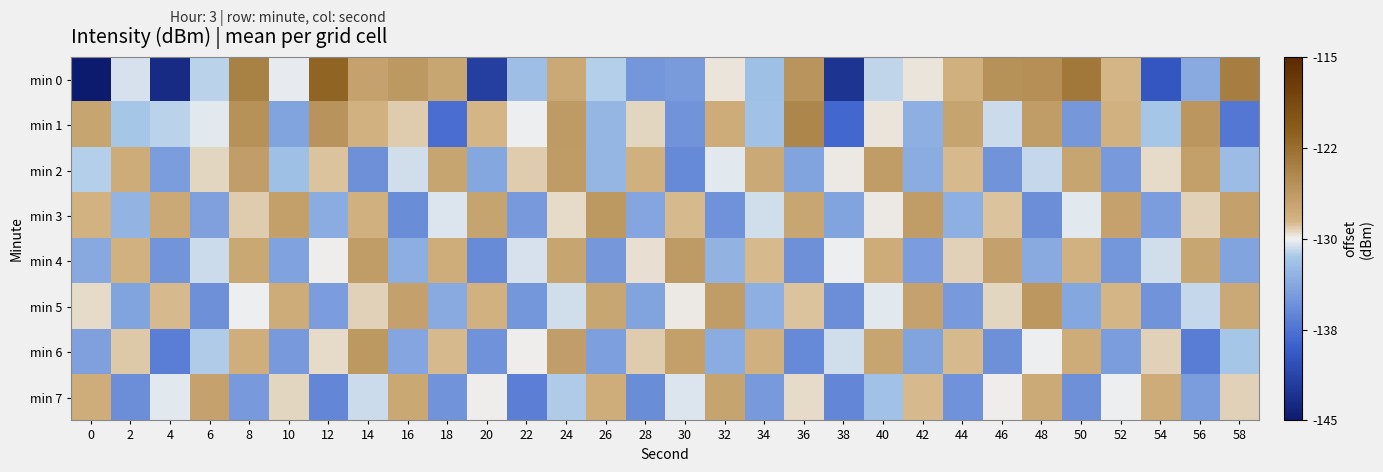

Reading left to right, what are all the values shown in this chart?

min 0: 0=-215.4	2=-130.5	4=-143.5	6=-131.1	8=-124.1	10=-130.2	12=-121.6	14=-127.0	16=-126.2	18=-127.3	20=-141.8	22=-132.2	24=-127.6	26=-131.3	28=-135.0	30=-134.6	32=-129.7	34=-132.0	36=-125.9	38=-142.7	40=-131.0	42=-129.7	44=-128.2	46=-125.5	48=-125.4	50=-123.4	52=-128.5	54=-139.7	56=-133.6	58=-123.8
min 1: 0=-127.2	2=-131.5	4=-131.1	6=-130.3	8=-125.5	10=-134.0	12=-125.7	14=-128.3	16=-129.1	18=-137.9	20=-128.5	22=-130.1	24=-126.3	26=-132.7	28=-129.4	30=-135.2	32=-127.8	34=-131.9	36=-124.6	38=-138.4	40=-129.7	42=-133.2	44=-127.1	46=-130.8	48=-126.5	50=-134.9	52=-128.3	54=-131.6	56=-125.9	58=-137.2
min 2: 0=-131.2	2=-127.8	4=-134.5	6=-129.3	8=-126.7	10=-132.1	12=-128.9	14=-135.4	16=-130.6	18=-127.3	20=-133.8	22=-129.1	24=-126.4	26=-132.7	28=-128.2	30=-135.9	32=-130.3	34=-127.6	36=-134.1	38=-129.8	40=-126.5	42=-133.4	44=-128.7	46=-135.2	48=-130.9	50=-127.2	52=-134.7	54=-129.5	56=-126.8	58=-132.3
min 3: 0=-128.4	2=-132.9	4=-127.6	6=-134.3	8=-129.1	10=-126.8	12=-133.5	14=-128.2	16=-135.7	18=-130.4	20=-127.1	22=-134.8	24=-129.5	26=-126.2	28=-133.9	30=-128.6	32=-135.3	34=-130.7	36=-127.4	38=-134.1	40=-129.8	42=-126.5	44=-133.2	46=-128.9	48=-135.6	50=-130.3	52=-127.0	54=-134.5	56=-129.2	58=-126.9
min 4: 0=-133.7	2=-128.3	4=-135.1	6=-130.8	8=-127.5	10=-134.2	12=-129.9	14=-126.6	16=-133.3	18=-128.0	20=-135.8	22=-130.5	24=-127.2	26=-134.9	28=-129.6	30=-126.3	32=-133.0	34=-128.7	36=-135.4	38=-130.1	40=-127.8	42=-134.5	44=-129.2	46=-126.9	48=-133.6	50=-128.3	52=-135.0	54=-130.7	56=-127.4	58=-134.1
min 5: 0=-129.5	2=-134.0	4=-128.7	6=-135.4	8=-130.1	10=-127.8	12=-134.5	14=-129.2	16=-126.9	18=-133.6	20=-128.3	22=-135.0	24=-130.7	26=-127.4	28=-134.1	30=-129.8	32=-126.5	34=-133.2	36=-128.9	38=-135.6	40=-130.3	42=-127.0	44=-134.7	46=-129.4	48=-126.1	50=-133.8	52=-128.5	54=-135.2	56=-130.9	58=-127.6
min 6: 0=-134.3	2=-129.0	4=-136.7	6=-131.4	8=-128.1	10=-134.8	12=-129.5	14=-126.2	16=-133.9	18=-128.6	20=-135.3	22=-130.0	24=-126.7	26=-134.4	28=-129.1	30=-126.8	32=-133.5	34=-128.2	36=-135.9	38=-130.6	40=-127.3	42=-134.0	44=-128.7	46=-135.4	48=-130.1	50=-127.8	52=-134.5	54=-129.2	56=-136.9	58=-131.6
min 7: 0=-127.9	2=-135.6	4=-130.3	6=-127.0	8=-134.7	10=-129.4	12=-136.1	14=-130.8	16=-127.5	18=-135.2	20=-129.9	22=-136.6	24=-131.3	26=-128.0	28=-135.7	30=-130.4	32=-127.1	34=-134.8	36=-129.5	38=-136.2	40=-131.9	42=-128.6	44=-135.3	46=-130.0	48=-127.7	50=-135.4	52=-130.1	54=-127.8	56=-134.5	58=-129.2